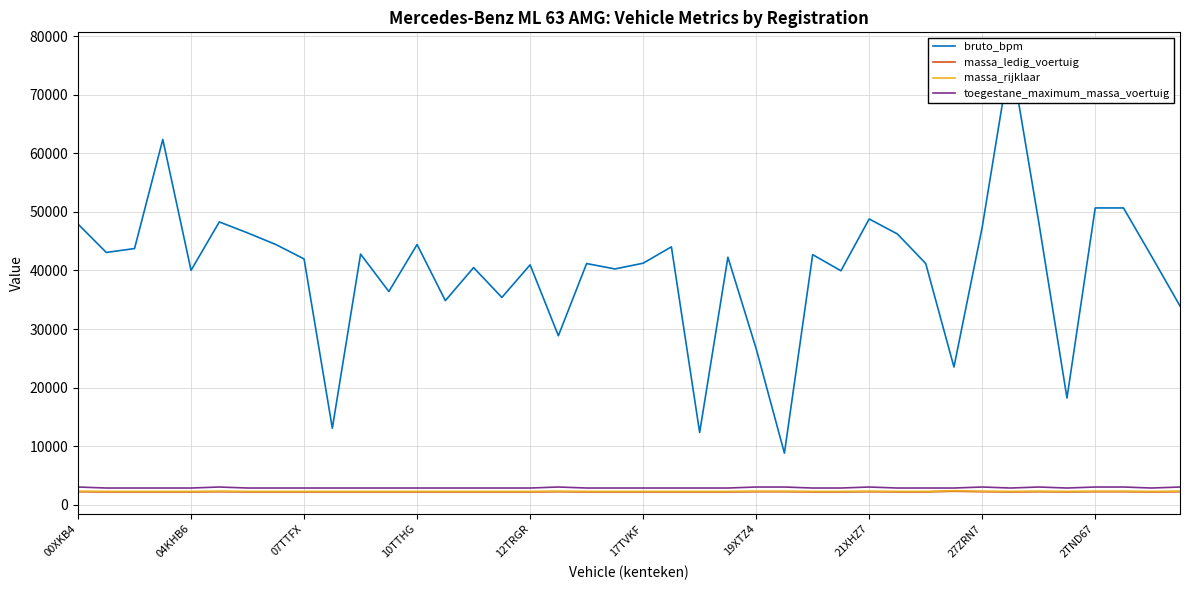

The value of massa_rijklaar at 00XKB4 is 2345. True or false?

True